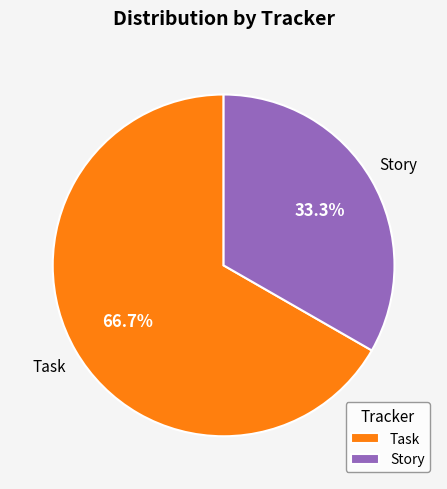

True or false: Task accounts for 20% of the total.

False